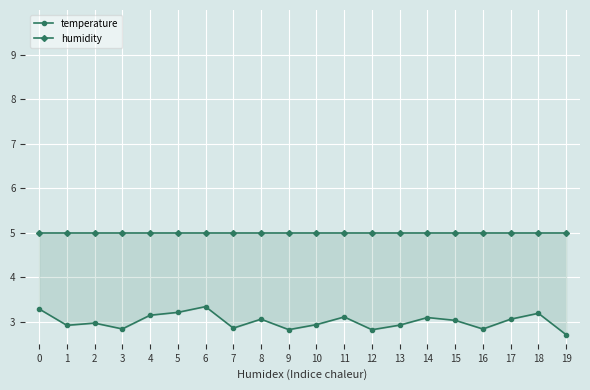

How many series are shown in this chart?

2